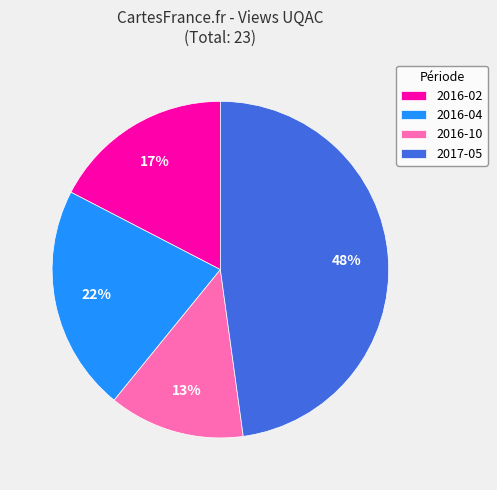

Which has a higher value, 2016-02 or 2016-10?

2016-02